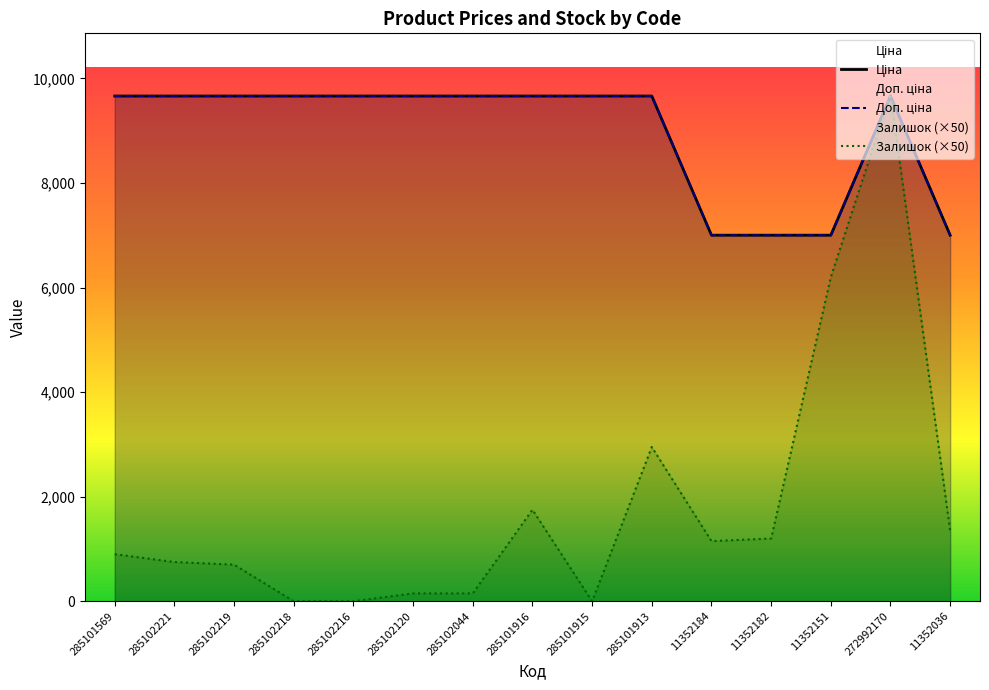

What value does the Ціна series have at 285102120?

9664.7